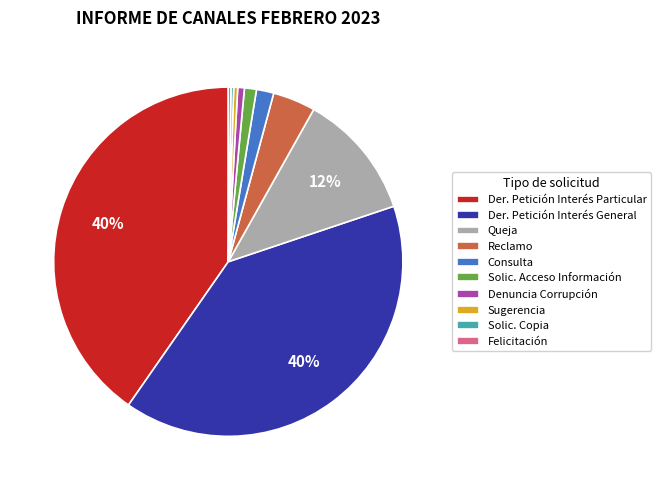

Which has a higher value, Reclamo or Denuncia Corrupción?

Reclamo